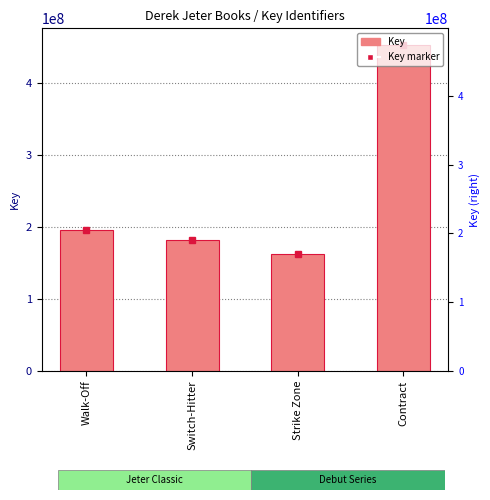

Which label corresponds to the smallest value in the chart?

Strike Zone